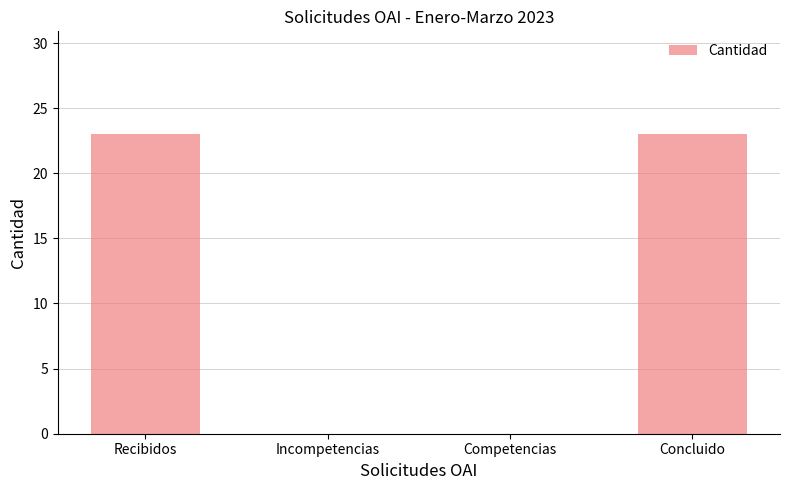

How many values are between 0 and 23?

4